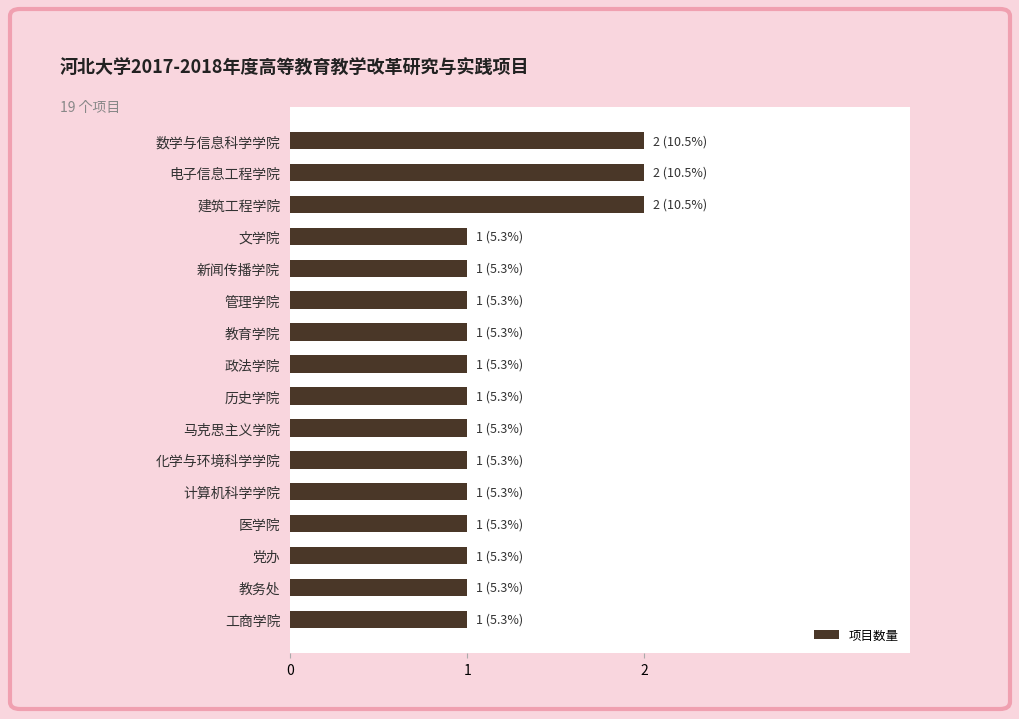

The chart shows a value of 2 at 管理学院. True or false?

False